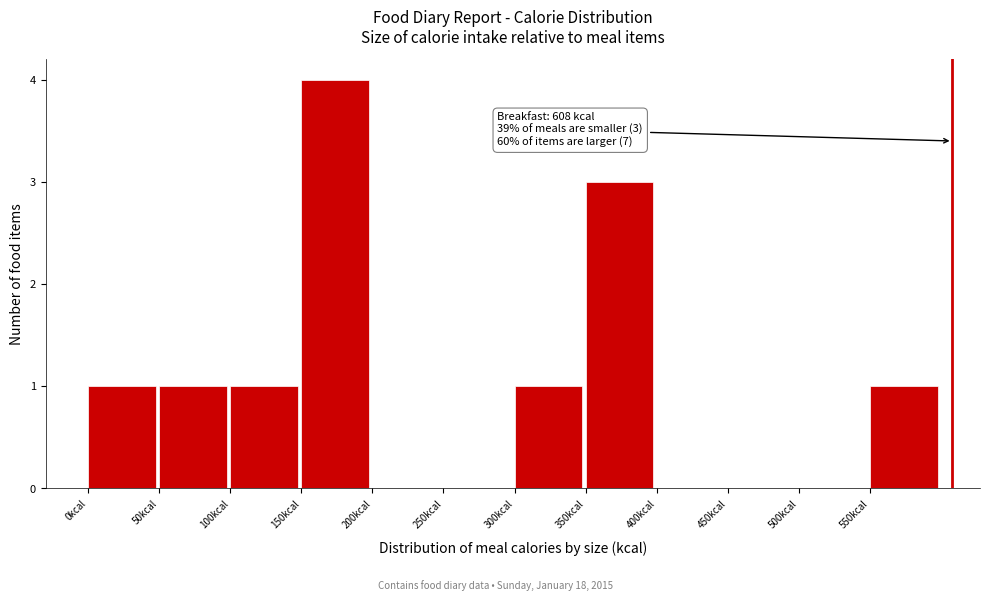

Over which range of the x-axis is the bar tallest?

150 to 200